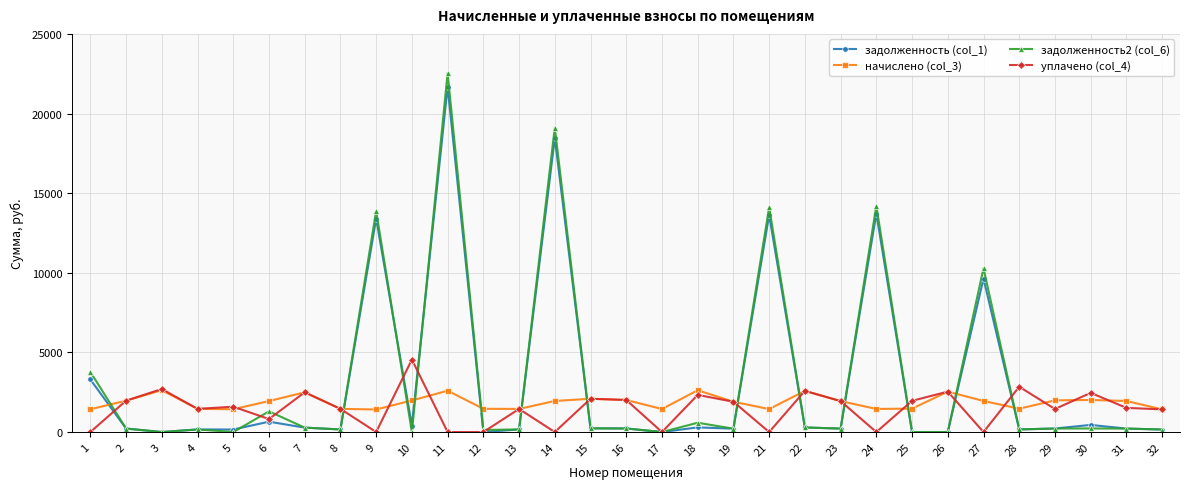

True or false: уплачено (col_4) has more than 1 points higher than both neighbors.

True